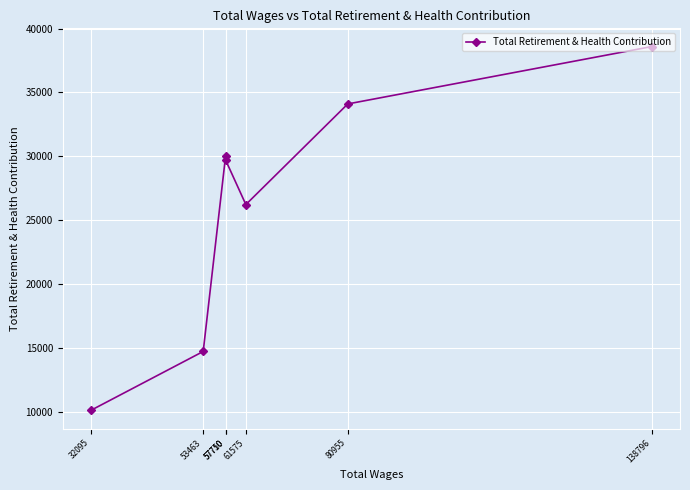

List the labels in order of value, smallest first.

32095, 53463, 61575, 57750, 57710, 80955, 138796